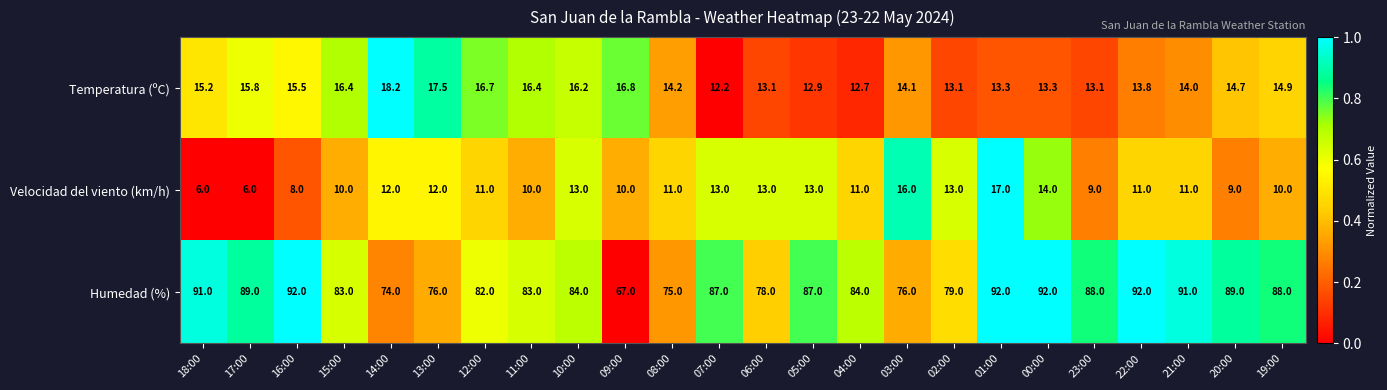

Is it true that Velocidad del viento (km/h) equals 14.0 at 00:00?

True